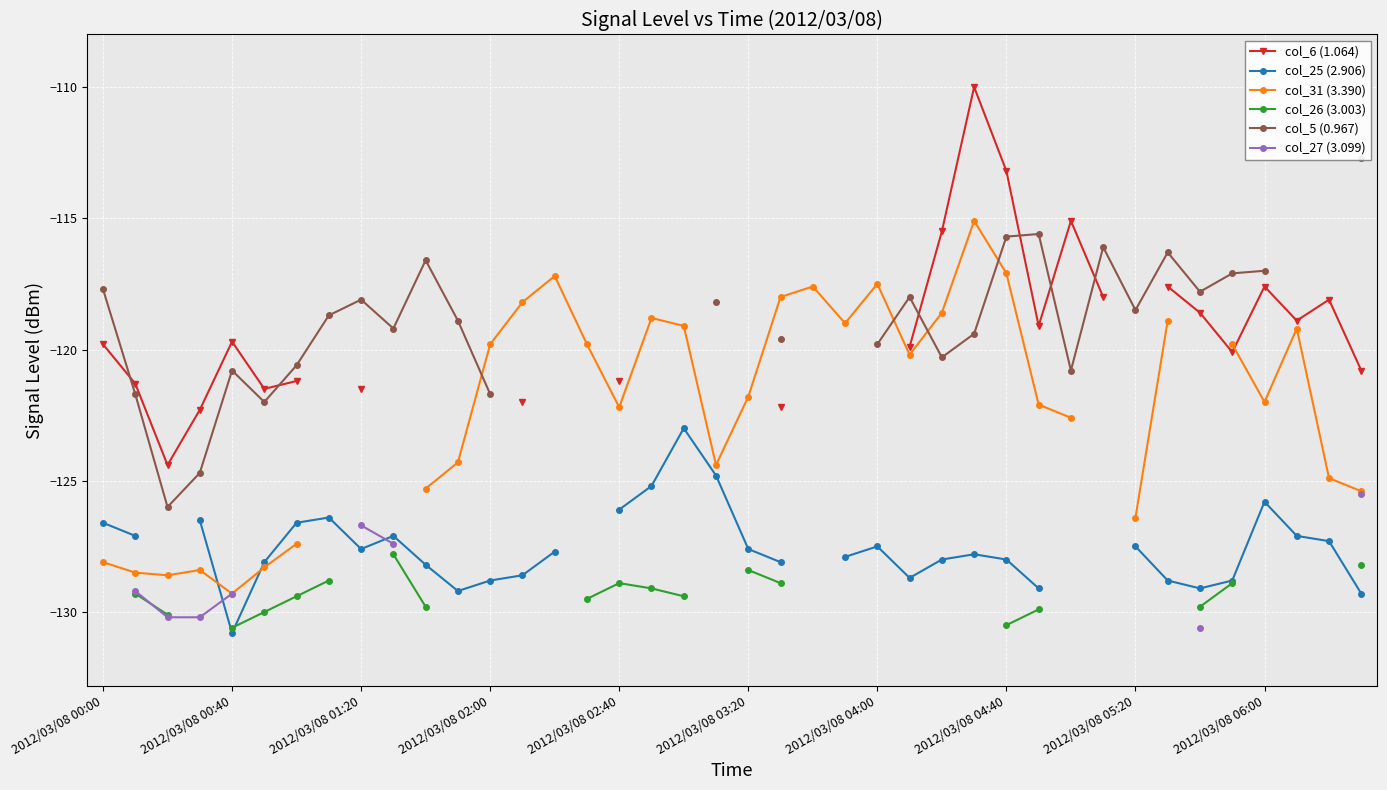

What are all the series names shown in the legend?

col_6 (1.064), col_25 (2.906), col_31 (3.390), col_26 (3.003), col_5 (0.967), col_27 (3.099)